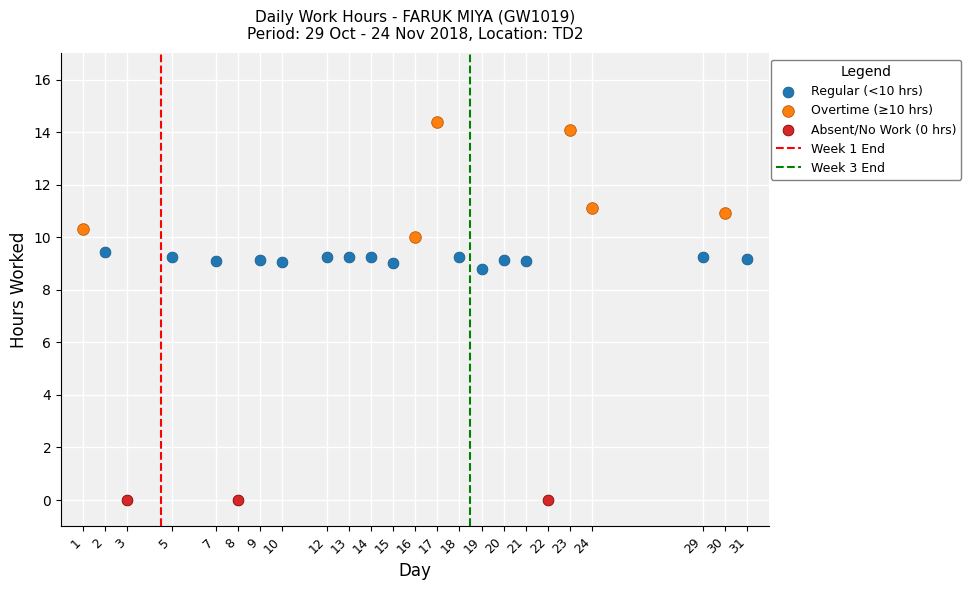

Which series contains the lowest Y value?

Absent/No Work (0 hrs)